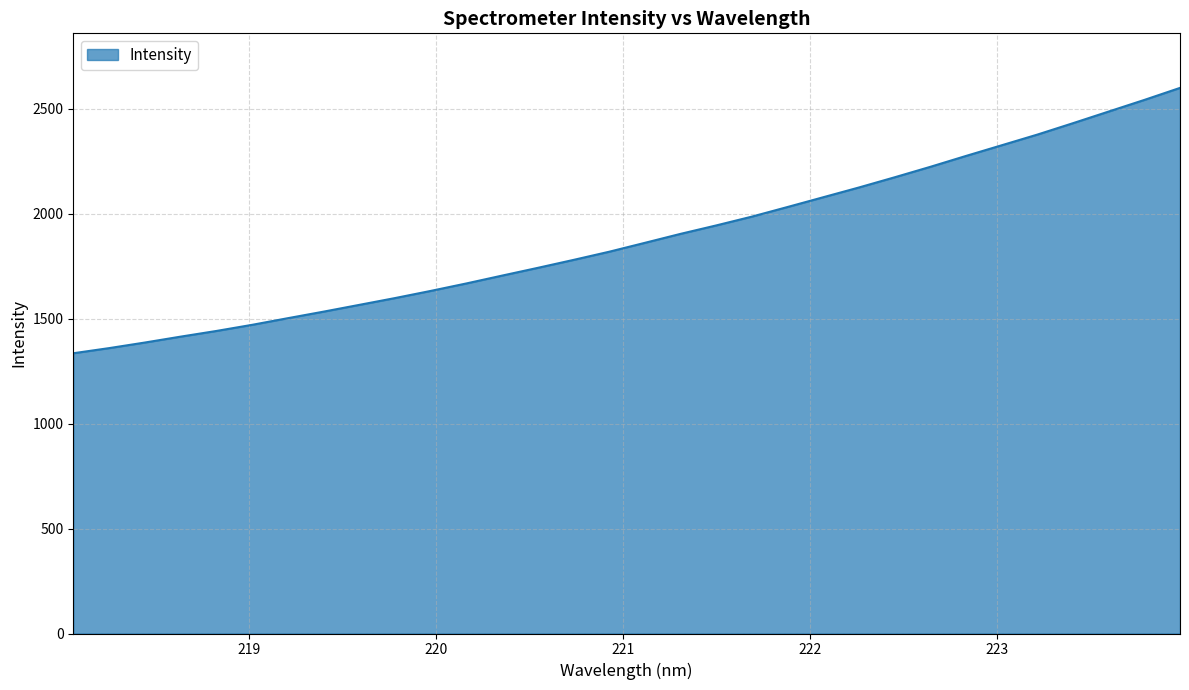

What is the difference between the maximum and second lowest values?

1239.8